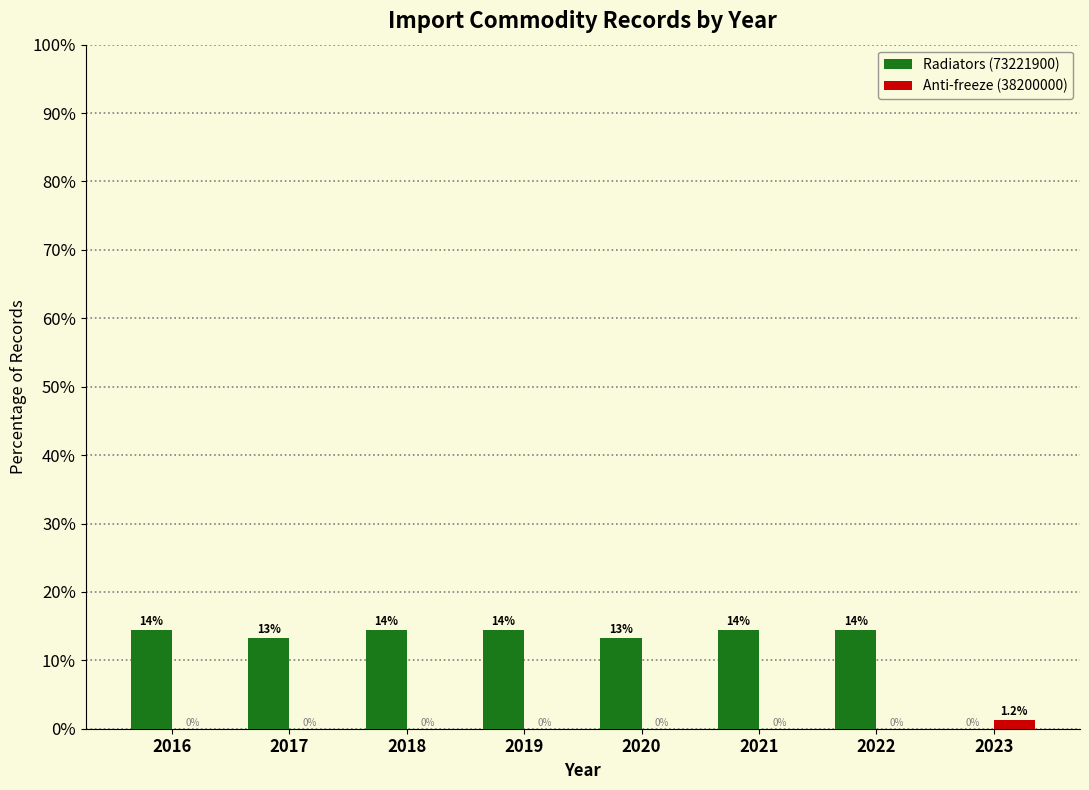

Which series has the largest total across all categories?

Radiators (73221900)